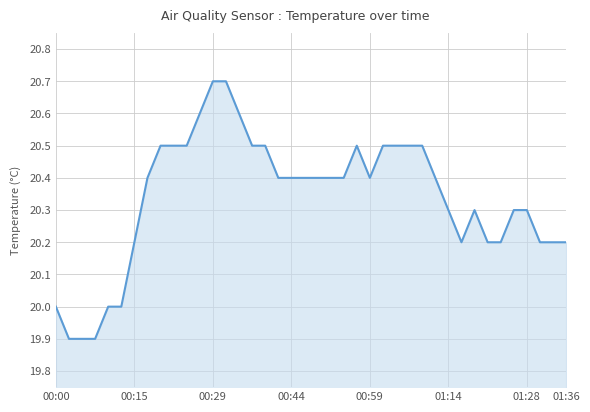

Does the chart display data point markers on the line(s)?

No